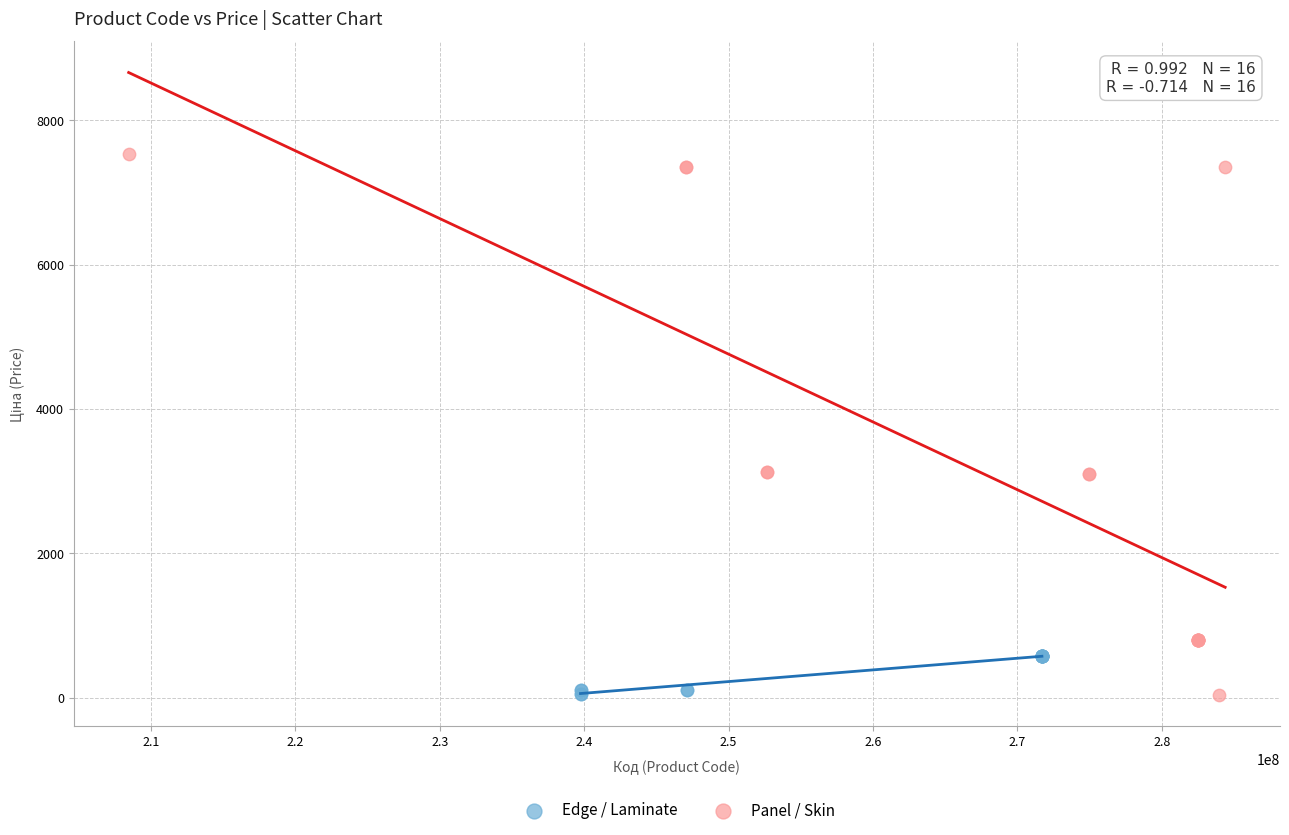

Which series contains the highest Y value?

Panel / Skin